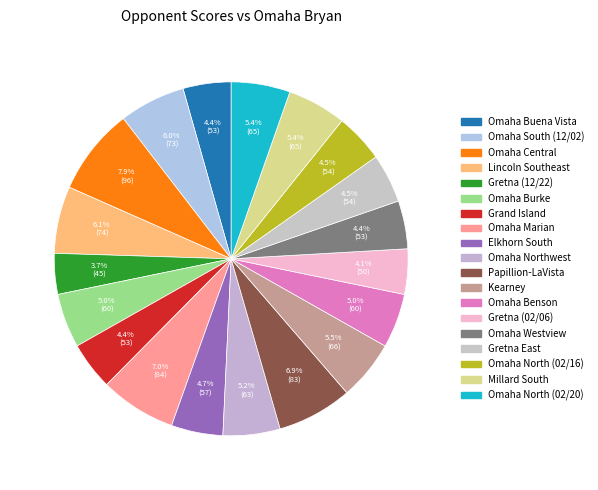

How many segments does this pie chart have?

19